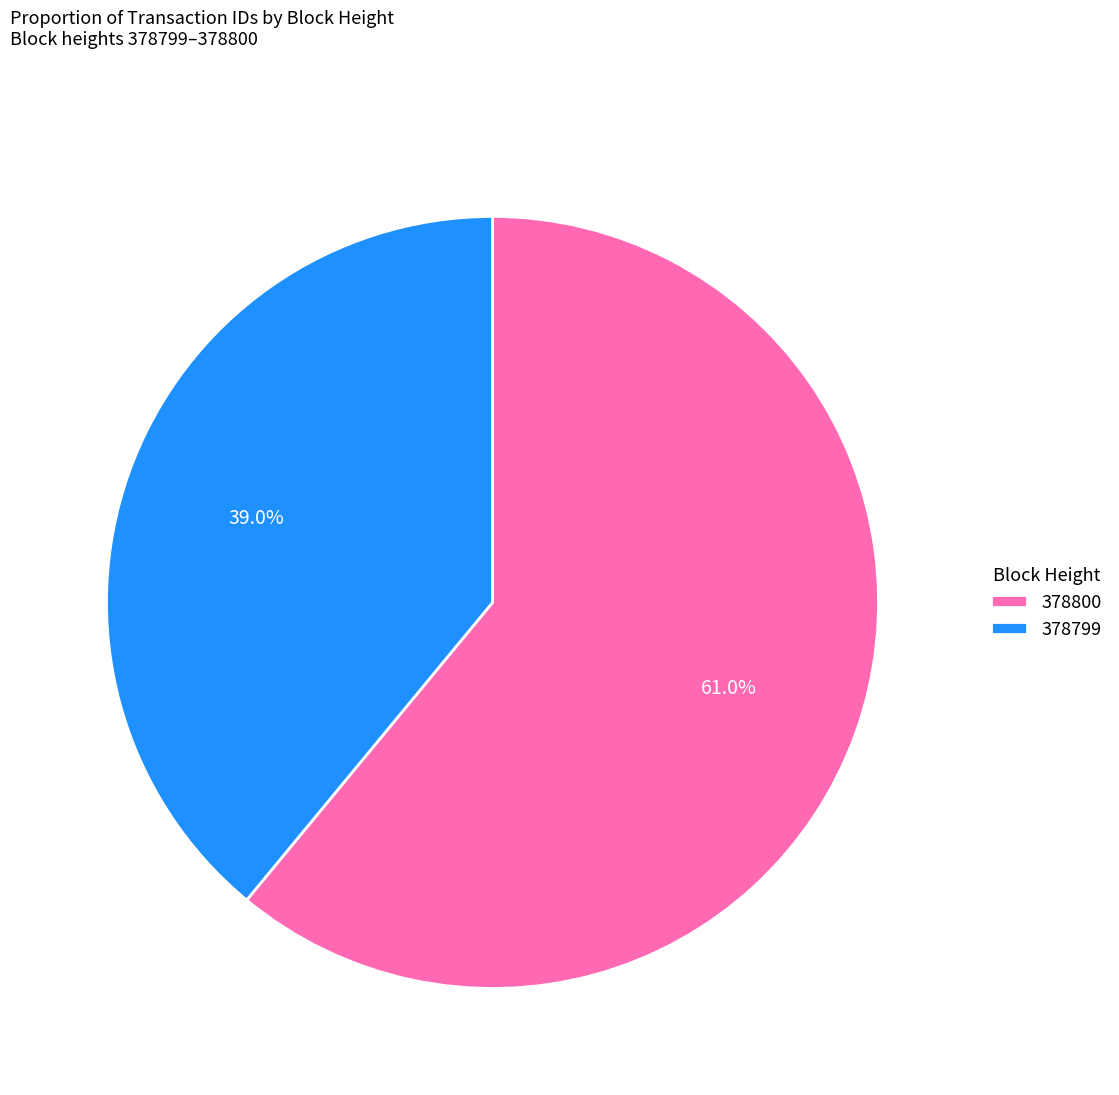

Does 378800 account for over 50% of the chart?

Yes